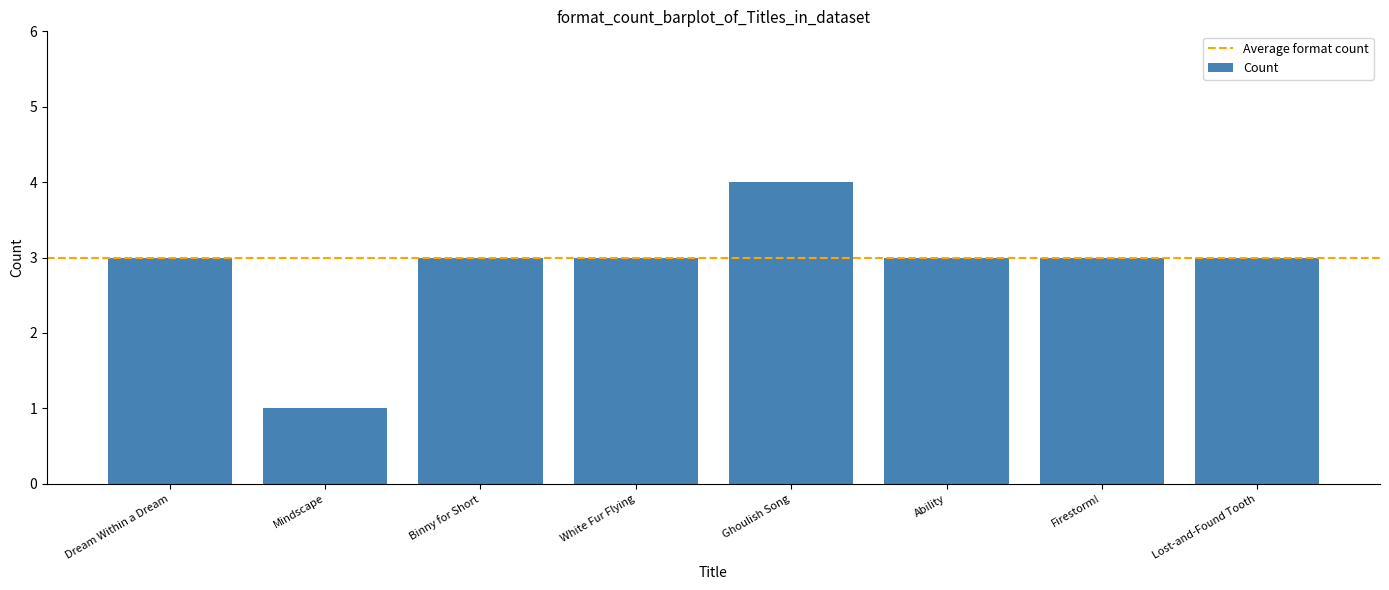

Reading left to right, what are all the values shown in this chart?

3	1	3	3	4	3	3	3